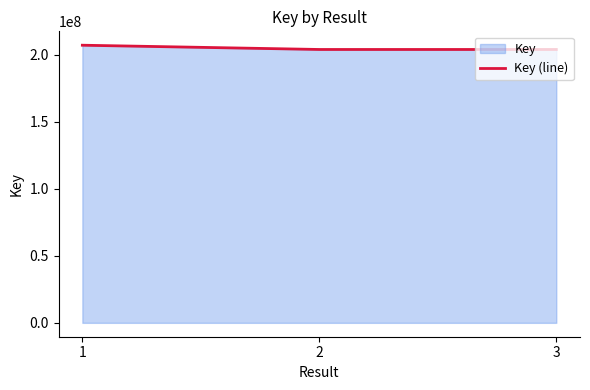

What is the maximum value shown in the chart?

207267829